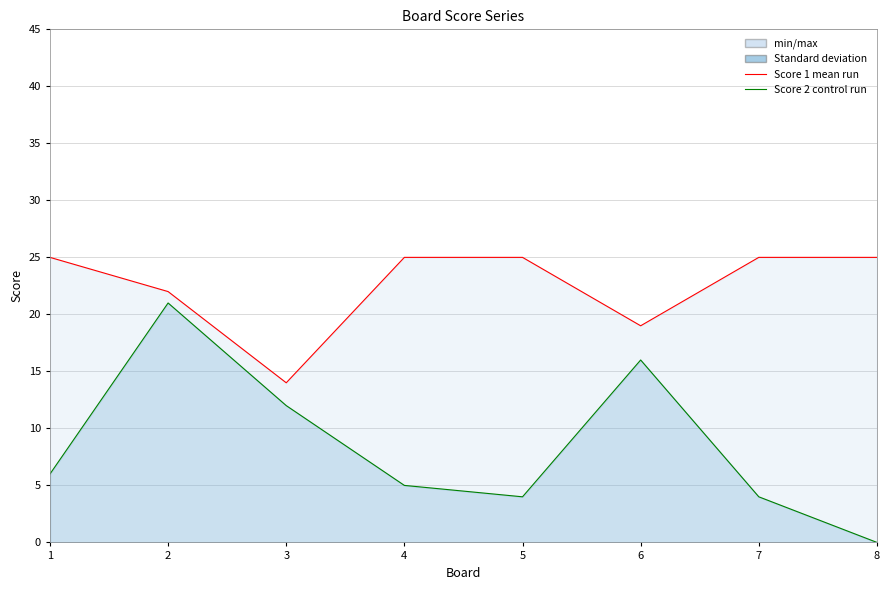

What is the average value of the Score 2 (control) series?

8